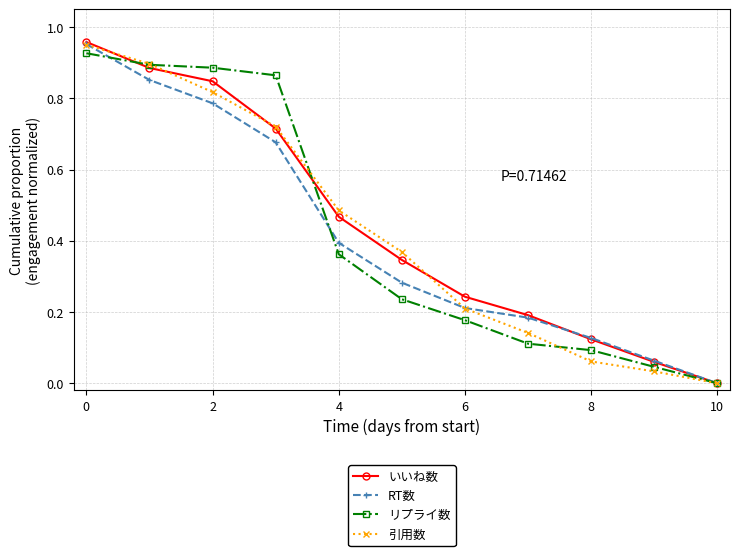

True or false: いいね数 has more than 2 points higher than both neighbors.

False